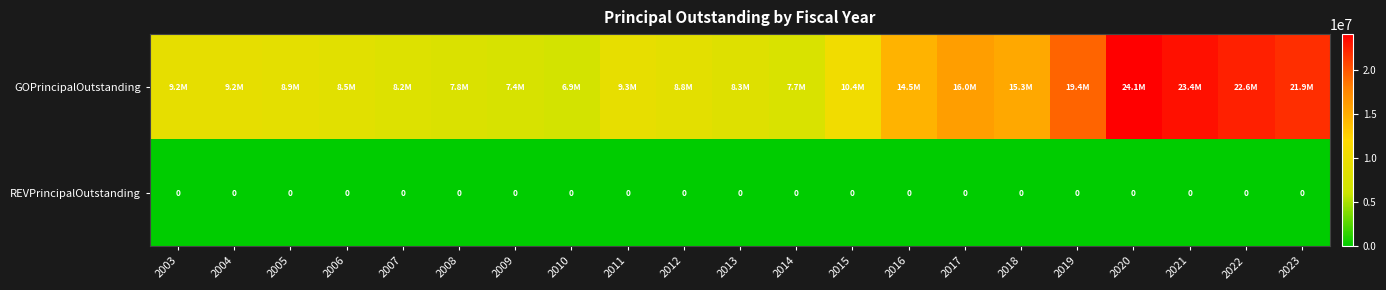

The value of REVPrincipalOutstanding at 2017 is 0. True or false?

True